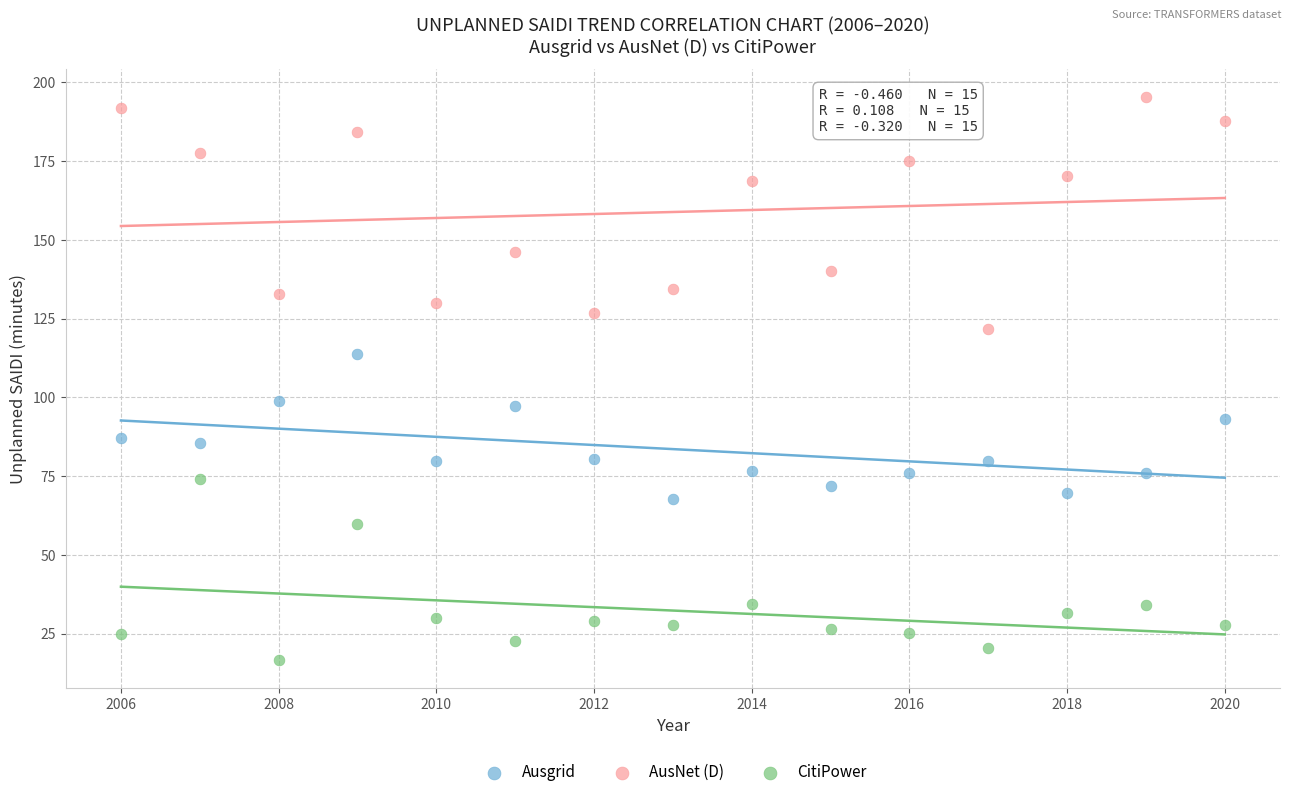

Which series contains the highest Y value?

AusNet (D)